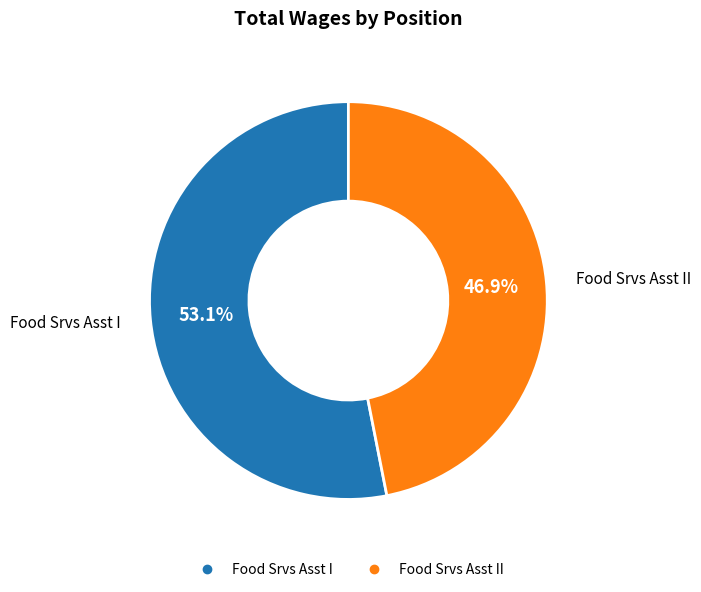

Does any single category account for the majority?

Yes